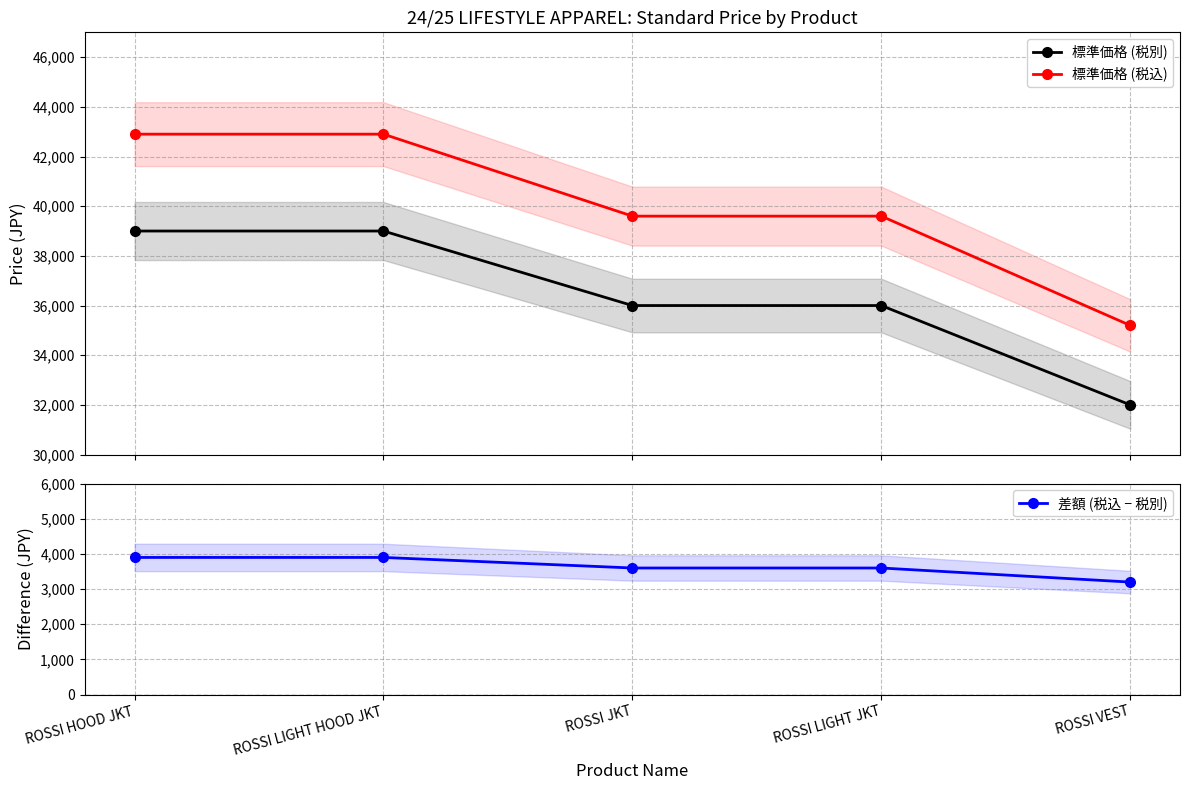

Which category has the lowest value in the 標準価格 (税別) series?

ROSSI VEST